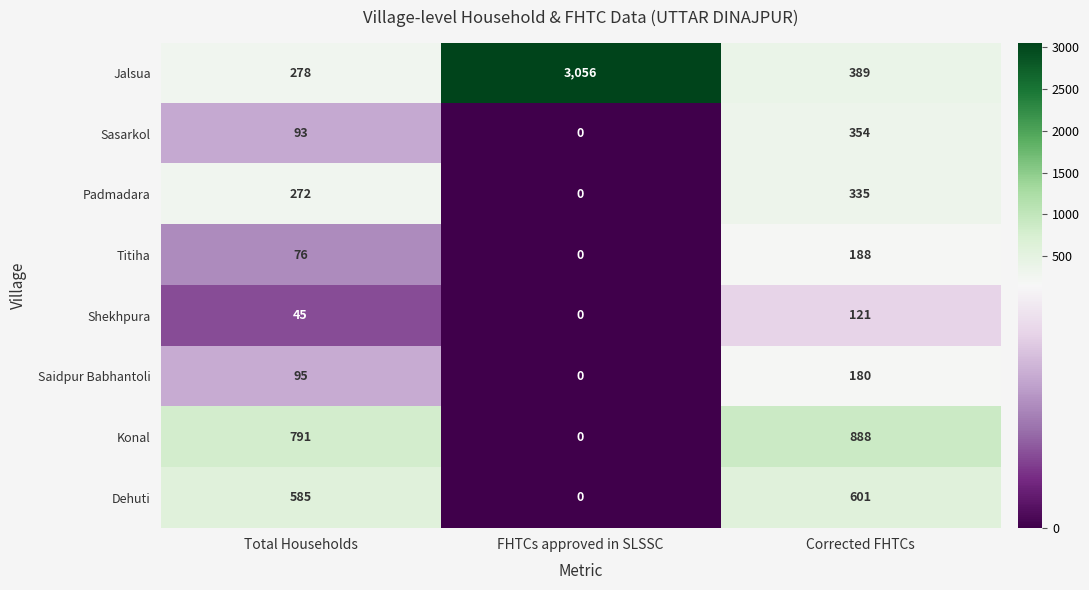

Reading left to right, list all the values displayed in this chart.

Jalsua: 278	3056	389
Sasarkol: 93	0	354
Padmadara: 272	0	335
Titiha: 76	0	188
Shekhpura: 45	0	121
Saidpur Babhantoli: 95	0	180
Konal: 791	0	888
Dehuti: 585	0	601